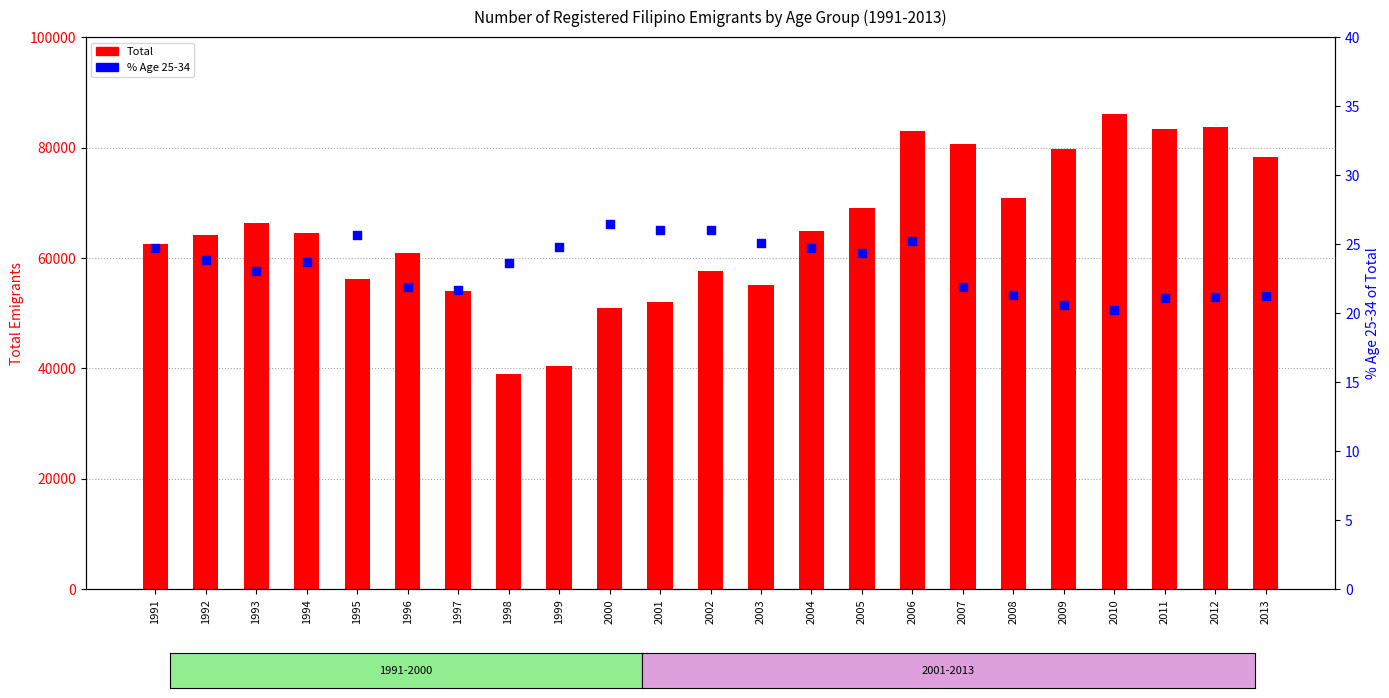

At which category is the sum across all series the highest?

2010